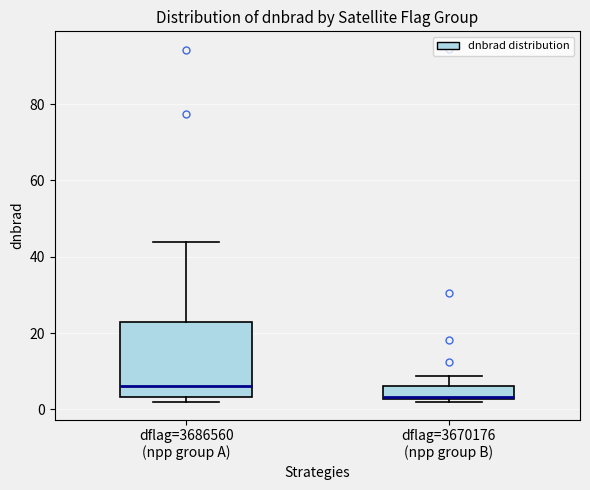

Reading left to right, transcribe this box plot: for each box, give where its median line is, the range the box spans, and where its two whiskers end, as read against the y-axis. The values are not printed on the chart, so give them approximately, as read against the axis.

dflag=3686560 (npp group A): median 6, box 4 to 22, whiskers 2 to 44
dflag=3670176 (npp group B): median 4, box 2 to 6, whiskers 2 (just below the box's lower edge) to 8